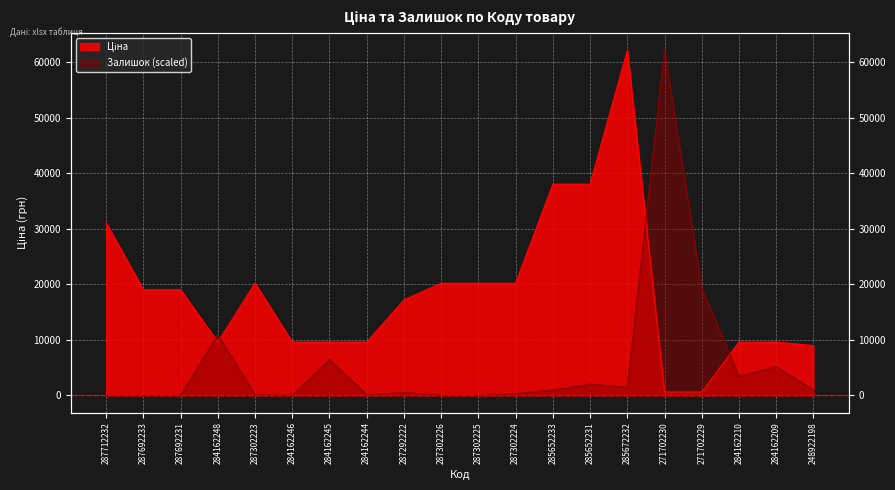

What is the average value of the Ціна series?

18638.9